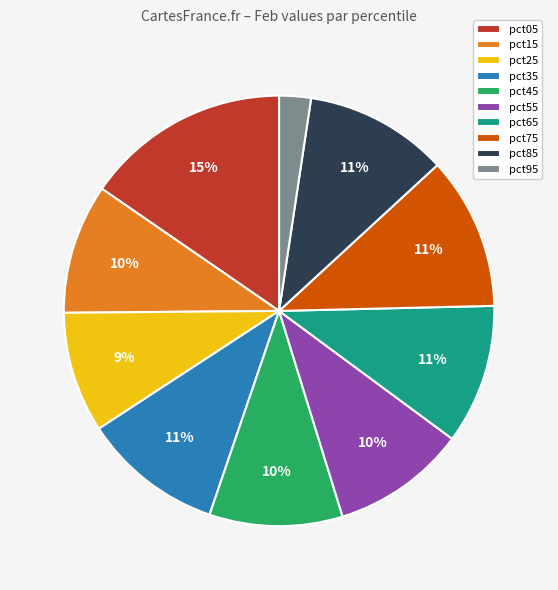

How many segments does this pie chart have?

10